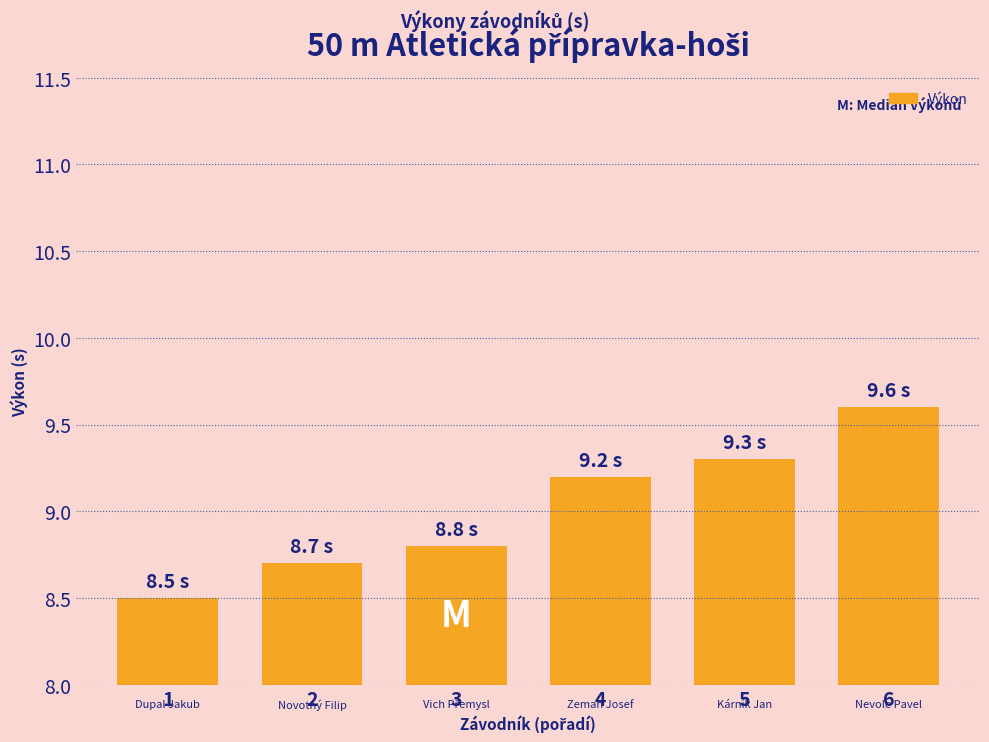

What is the difference between the values at 1 and 5?

0.8